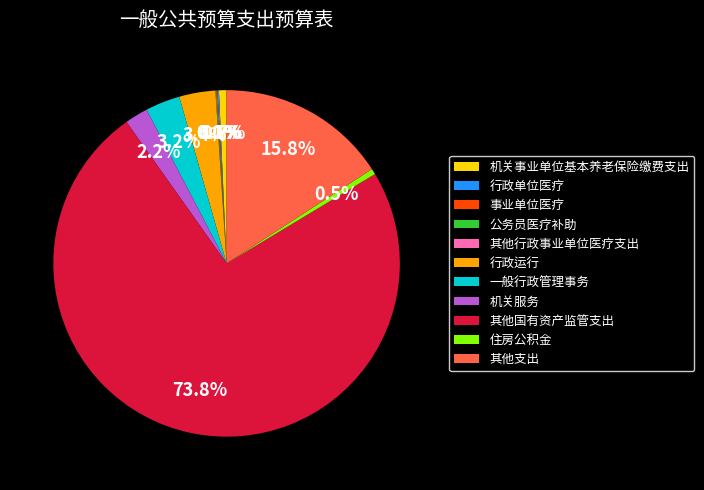

What is the largest slice in the pie chart?

其他国有资产监管支出